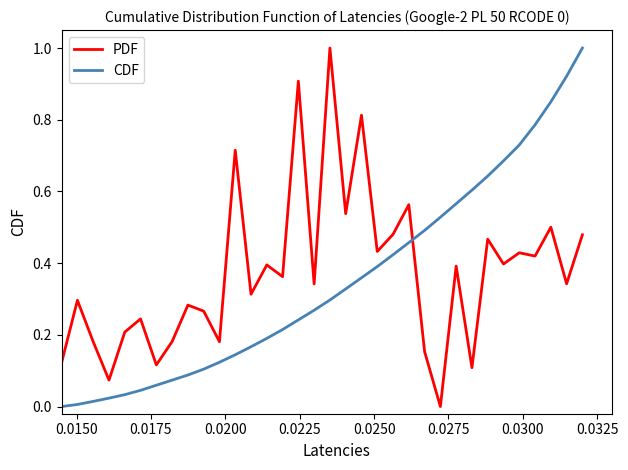

What is the difference between the maximum and minimum values in the CDF series?

1.0